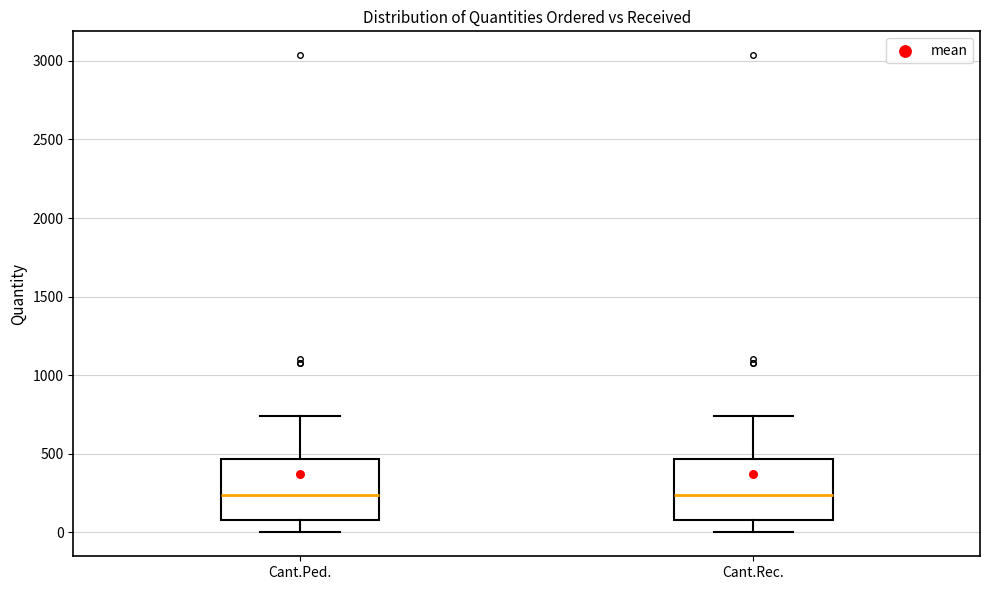

Reading left to right, read every box against the y-axis: the position of its median line, the range the box covers, and the ends of its whiskers. The values are not printed on the chart, so give them approximately, as read against the axis.

Cant.Ped.: median 250, box 100 to 450, whiskers 0 to 750
Cant.Rec.: median 250, box 100 to 450, whiskers 0 to 750